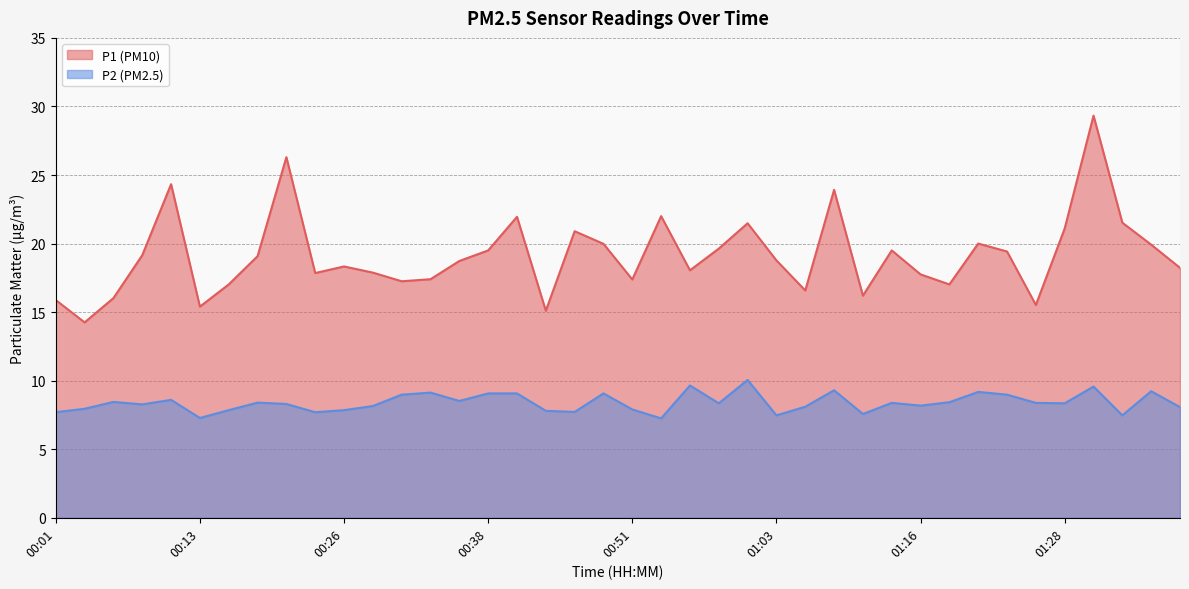

What is the label of the 18th point from the right?

00:56